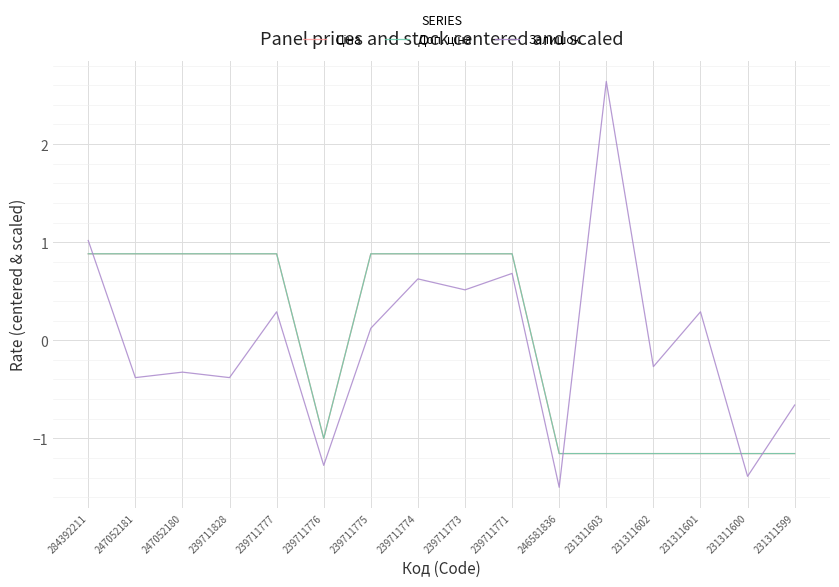

What is the sum of the Залишок values at 239711775 and 239711828?

-0.3